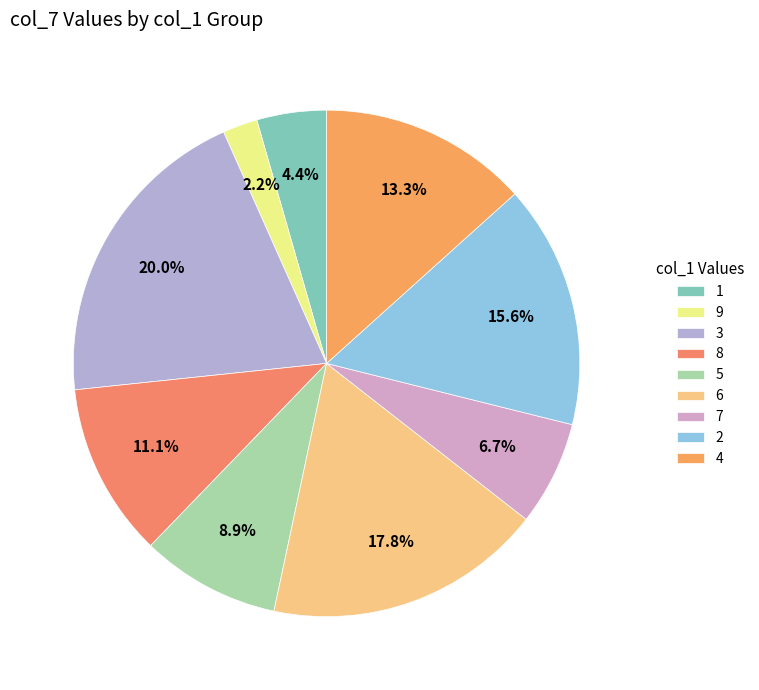

What percentage do 9 and 2 together represent?

17.8%